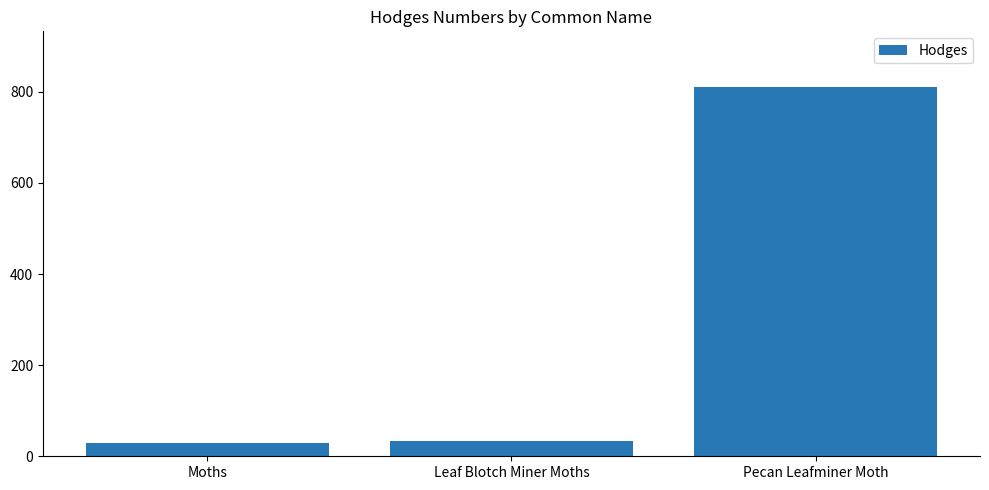

What is the greatest value displayed?

811.0